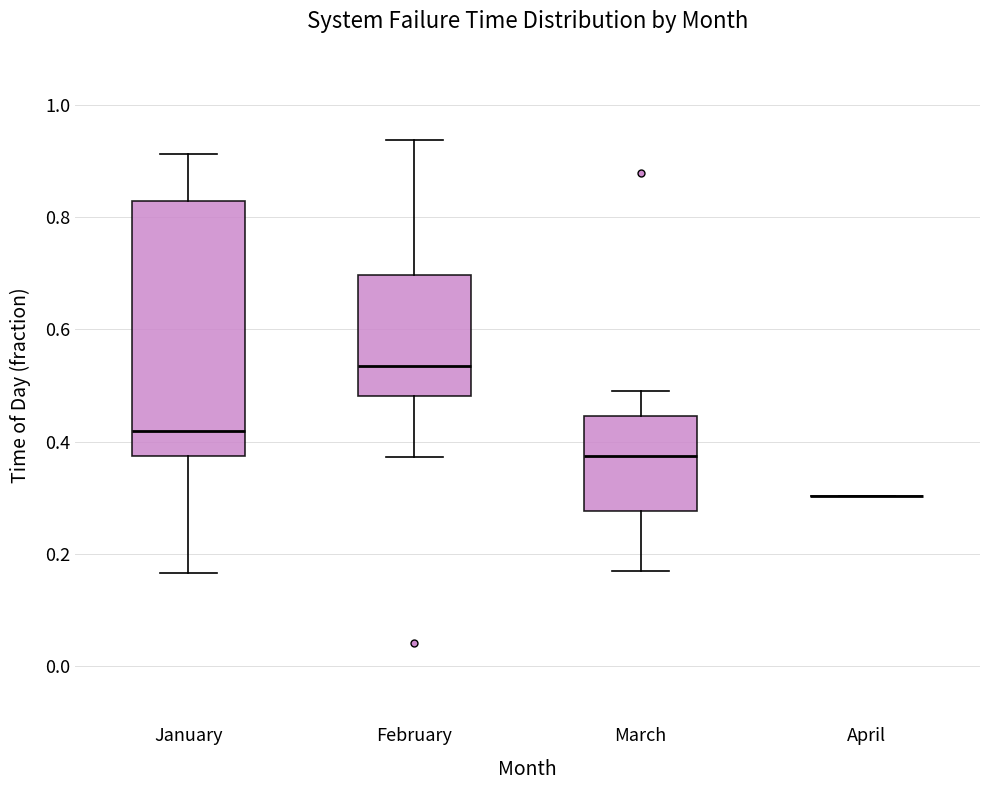

Reading left to right, read every box against the y-axis: the position of its median line, the range the box covers, and the ends of its whiskers. The values are not printed on the chart, so give them approximately, as read against the axis.

January: median 0.42, box 0.38 to 0.82, whiskers 0.16 to 0.92
February: median 0.54, box 0.48 to 0.70, whiskers 0.38 to 0.94
March: median 0.38, box 0.28 to 0.44, whiskers 0.18 to 0.48
April: box collapsed to a line at 0.30, whiskers 0.30 to 0.30